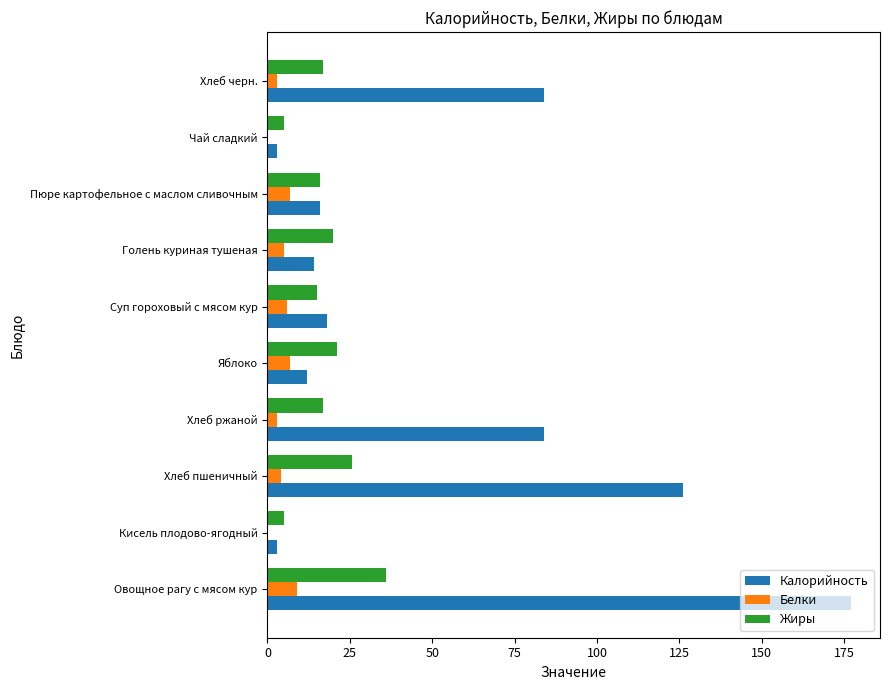

What is the approximate value of Жиры at Яблоко?

21.0